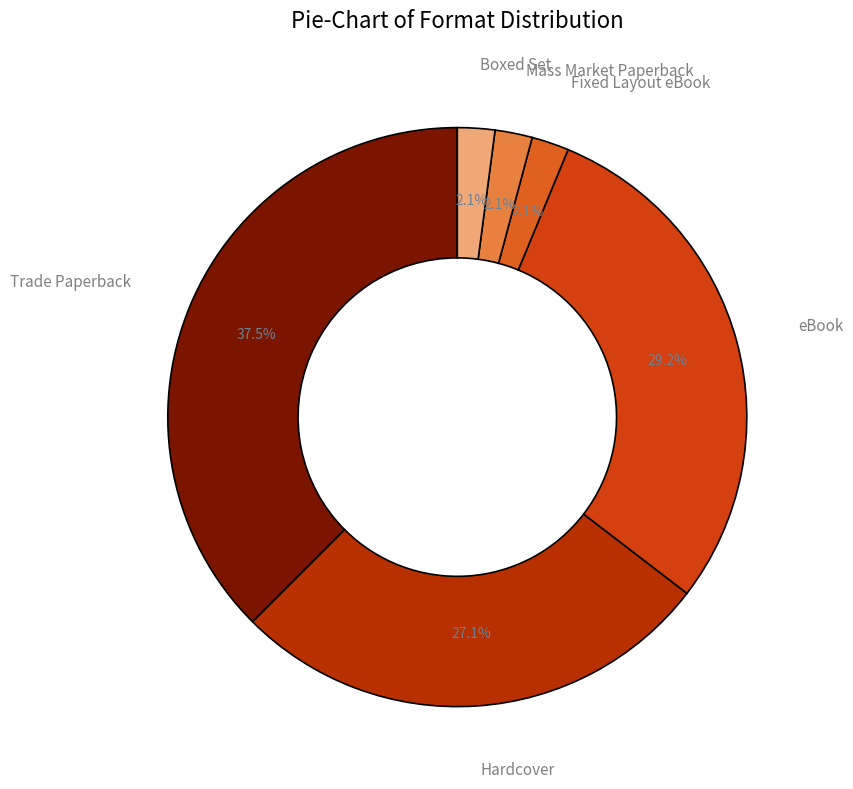

Does Fixed Layout eBook account for over 50% of the chart?

No